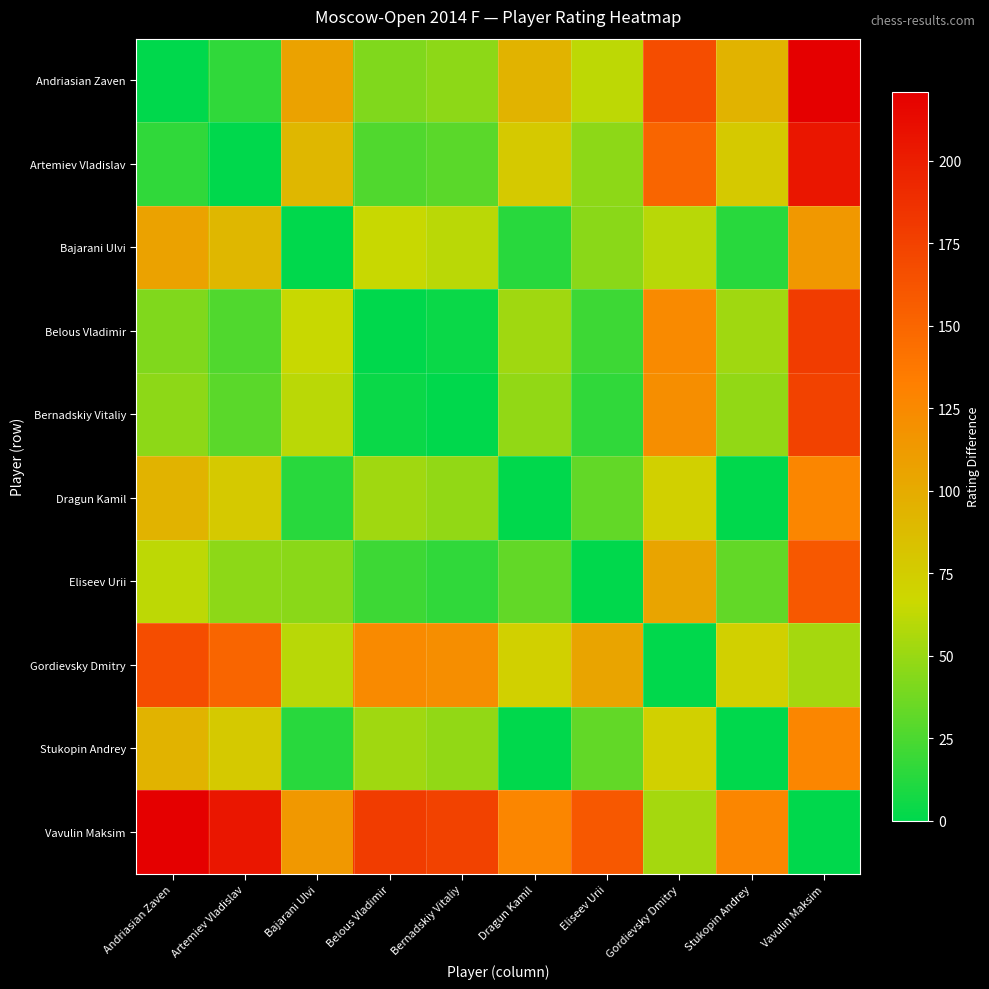

List the series in order of their peak value, highest first.

Andriasian Zaven, Vavulin Maksim, Artemiev Vladislav, Belous Vladimir, Bernadskiy Vitaliy, Gordievsky Dmitry, Eliseev Urii, Dragun Kamil, Stukopin Andrey, Bajarani Ulvi